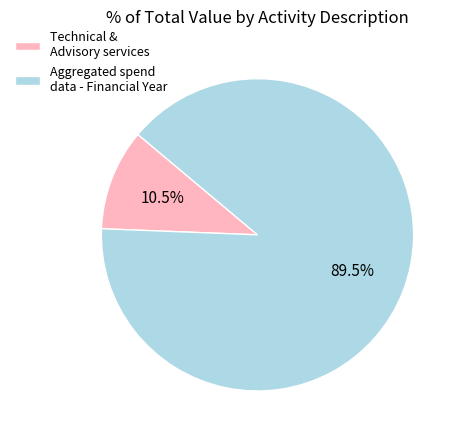

Count the number of slices in the pie.

2